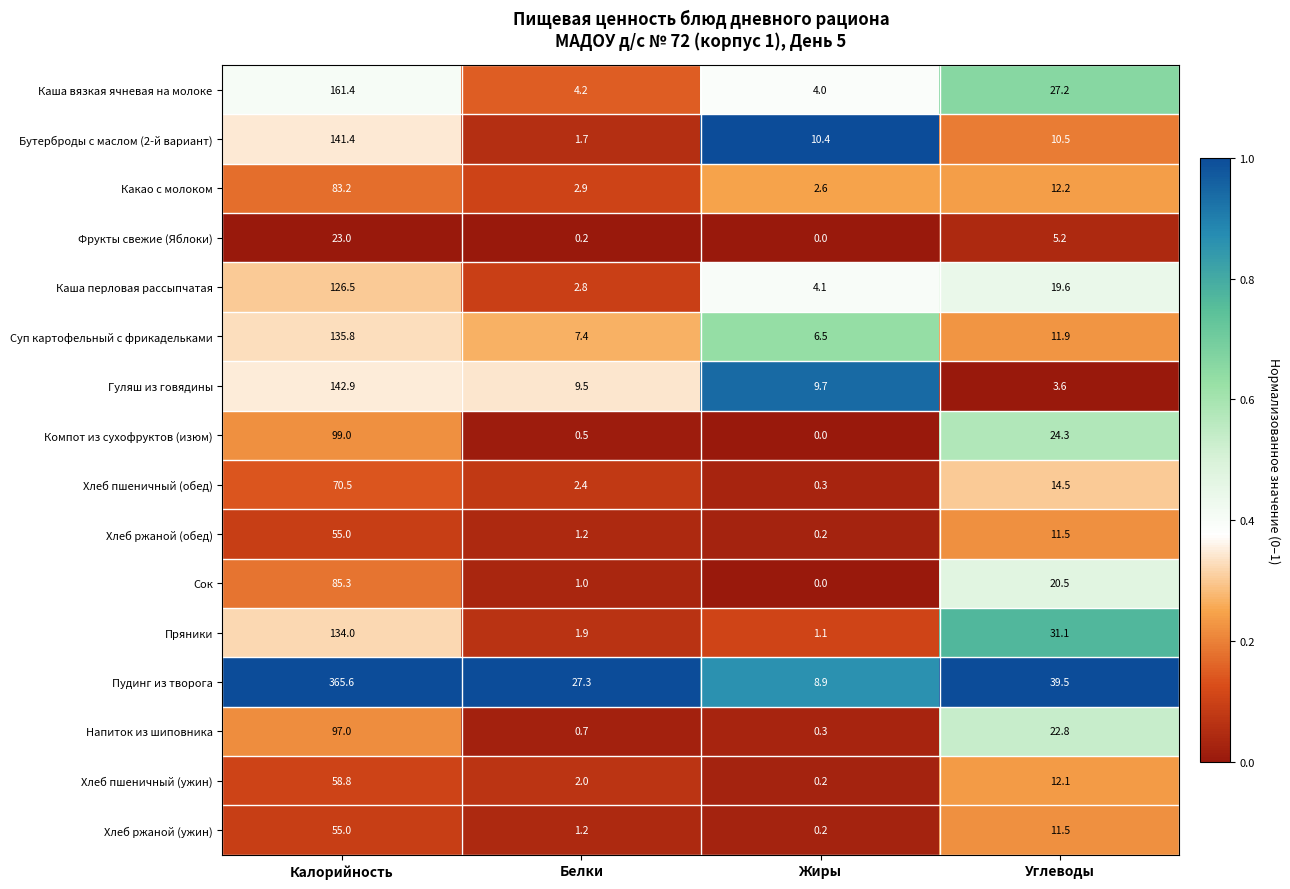

Which series has the largest total across all categories?

Пудинг из творога